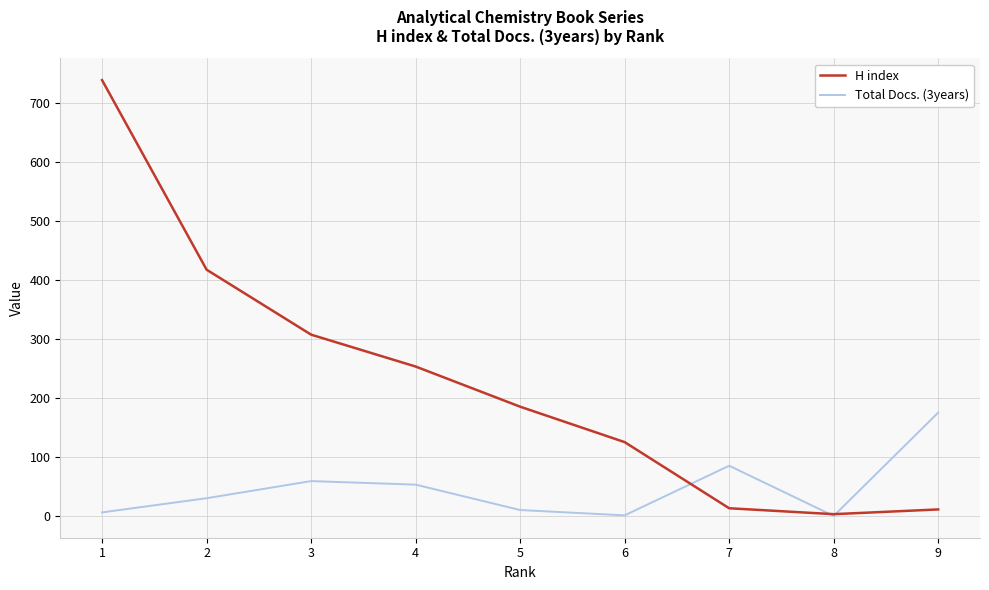

What is the difference between the maximum and minimum values in the Total Docs. (3years) series?

175